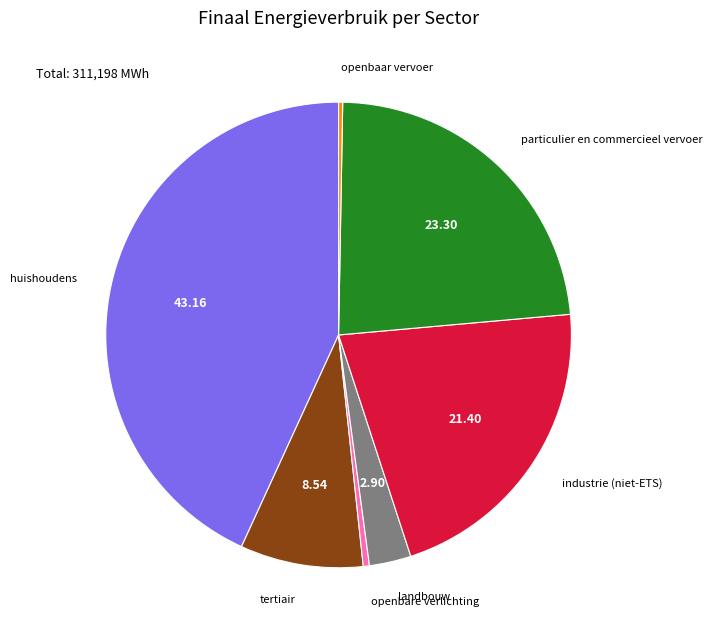

Is there any slice that represents more than half of the pie?

No